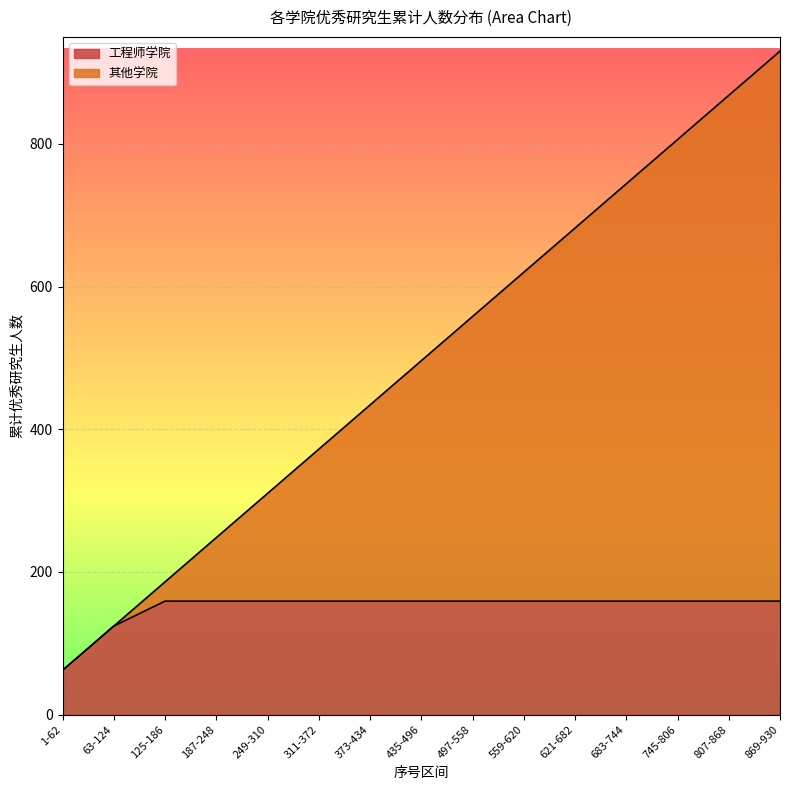

At which category is the sum across all series the highest?

869-930